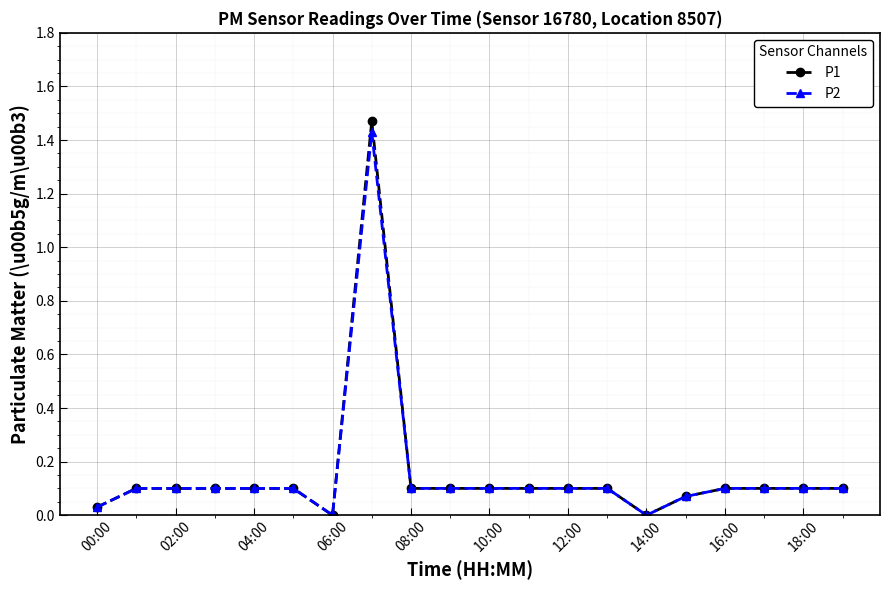

Which series has the widest spread of values?

P1